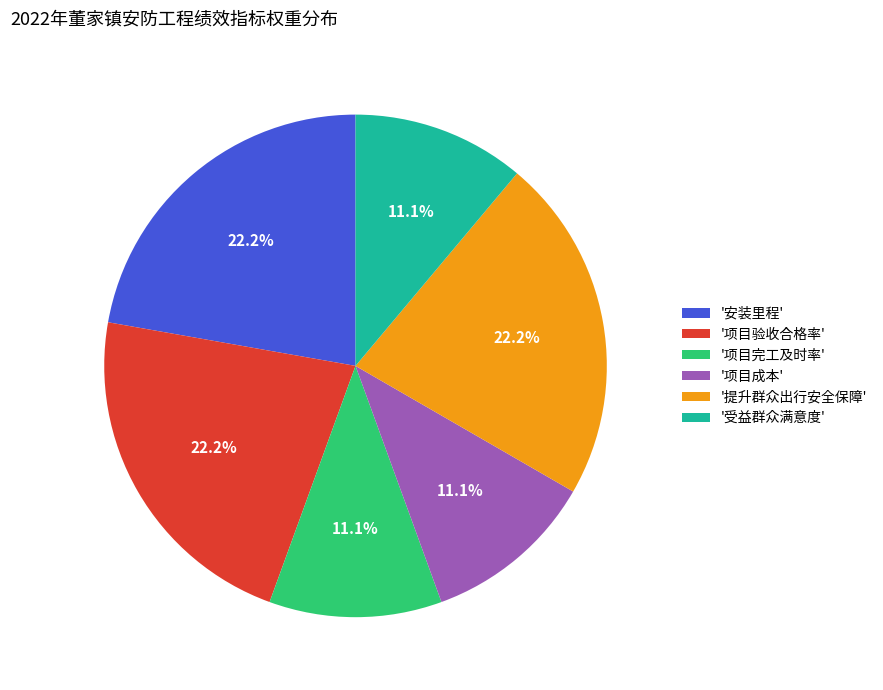

What is the ratio of the value at '安装里程' to the value at '项目完工及时率'?

2.0